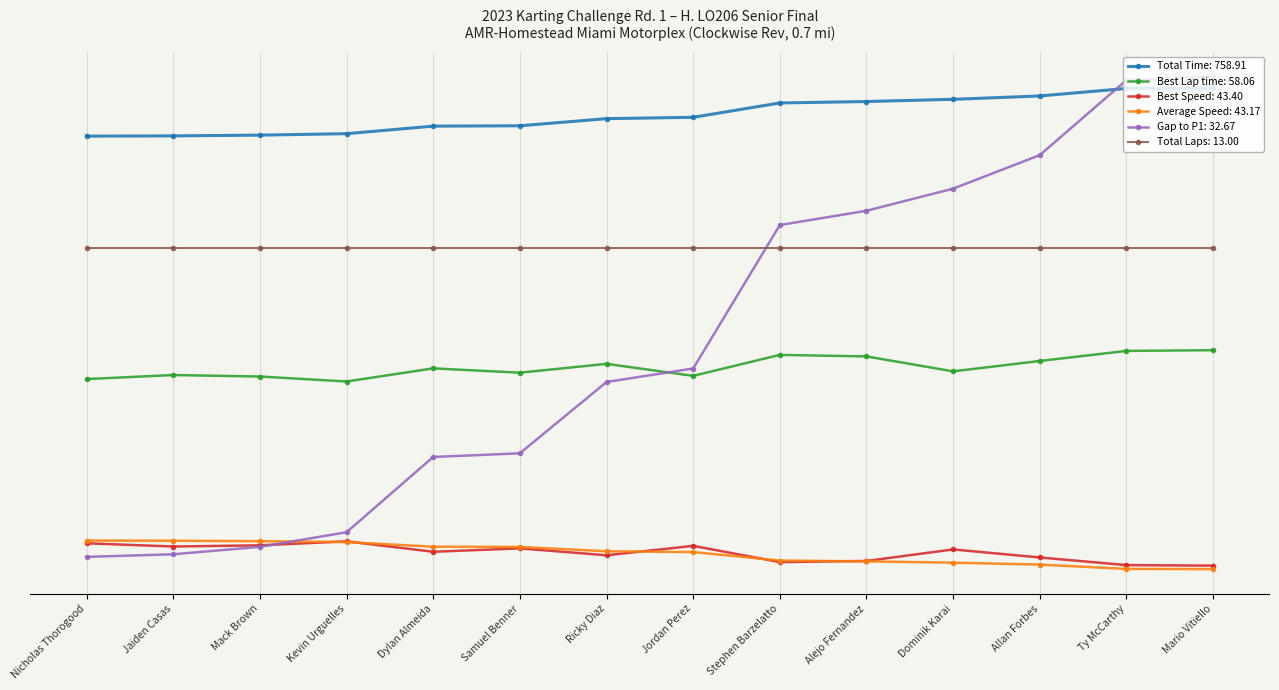

What is the label of the 13th point from the right?

Jaiden Casas